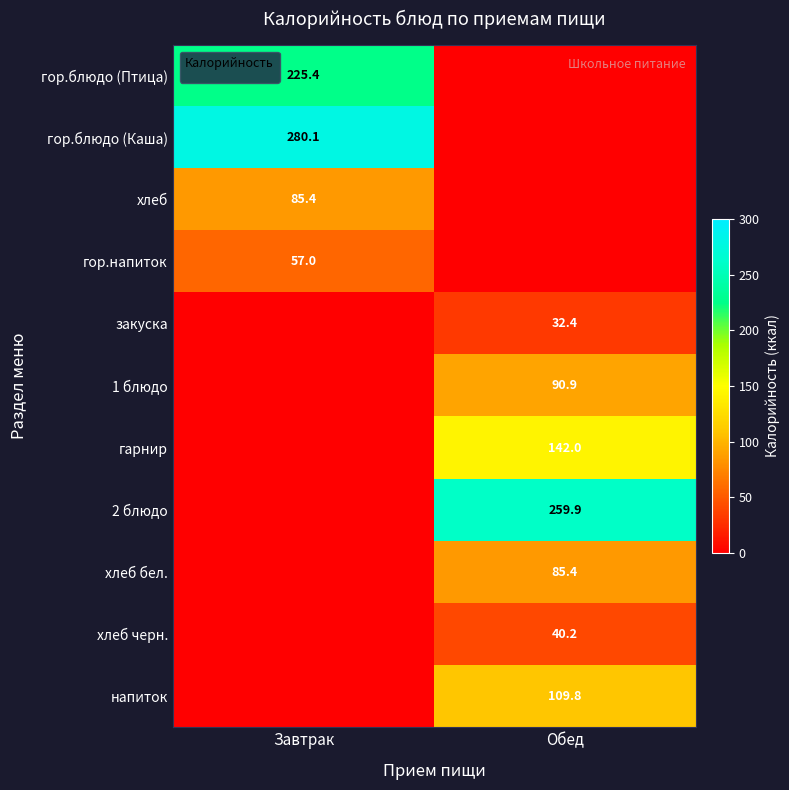

The value of 1 блюдо at Обед is 90.9. True or false?

True